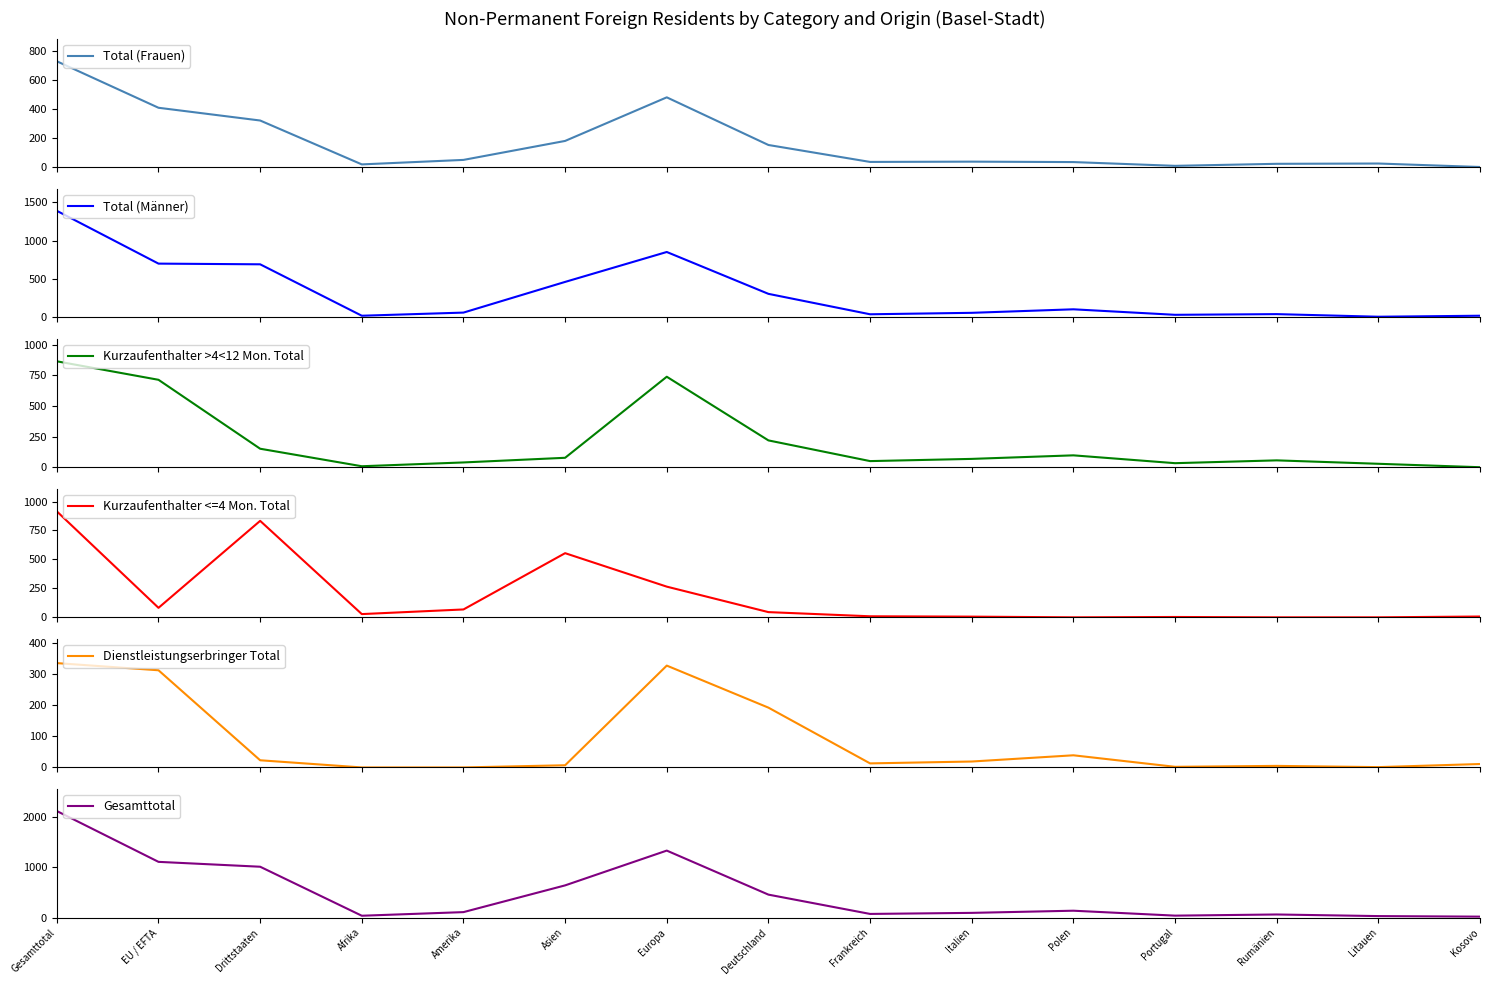

Where is the first local minimum for Dienstleistungserbringer Total?

Frankreich